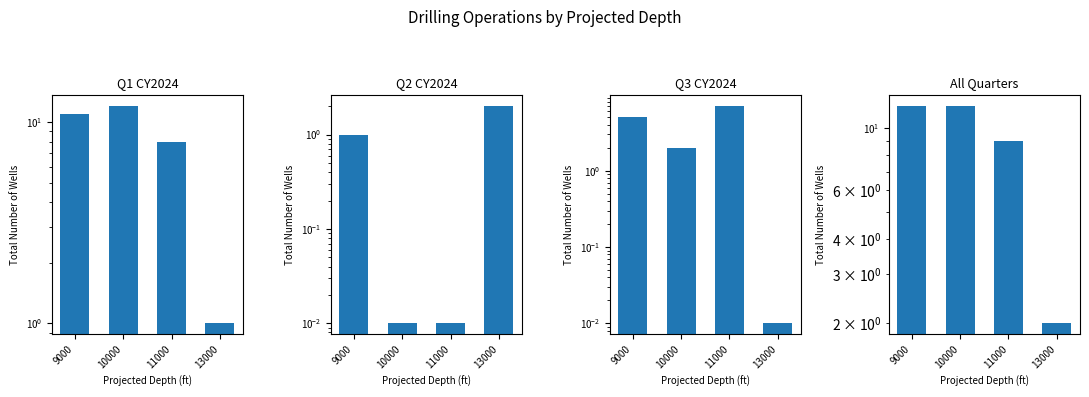

How many distinct data groups are displayed?

1